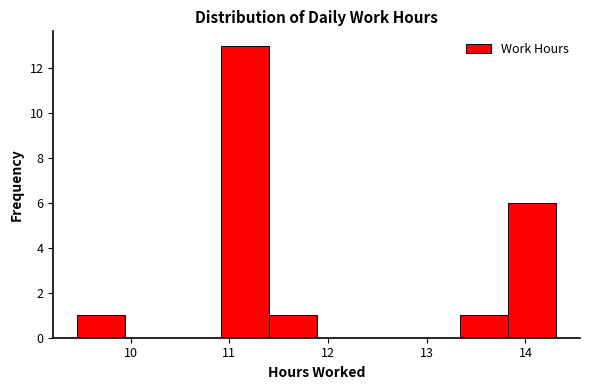

How tall is the bar that spans 9.5 to 9.9 on the x-axis? Neither the bar edges nor the heights are printed on the chart, so give them approximately, as read against the axes.

1